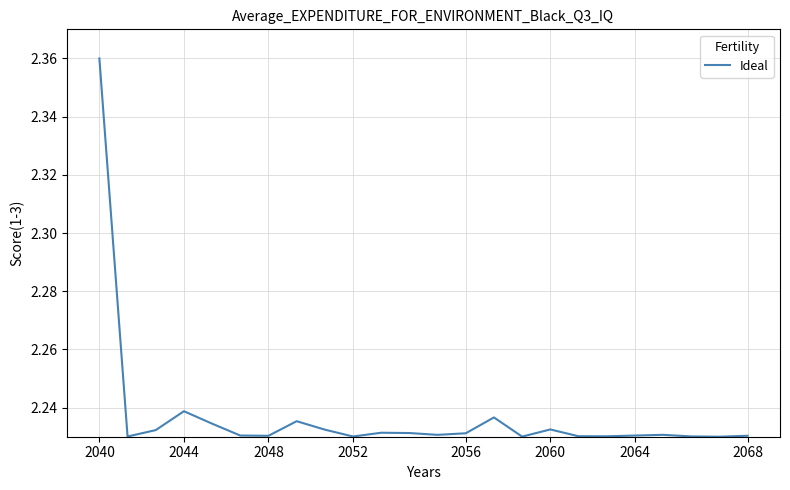

How many lines are shown in the chart?

1